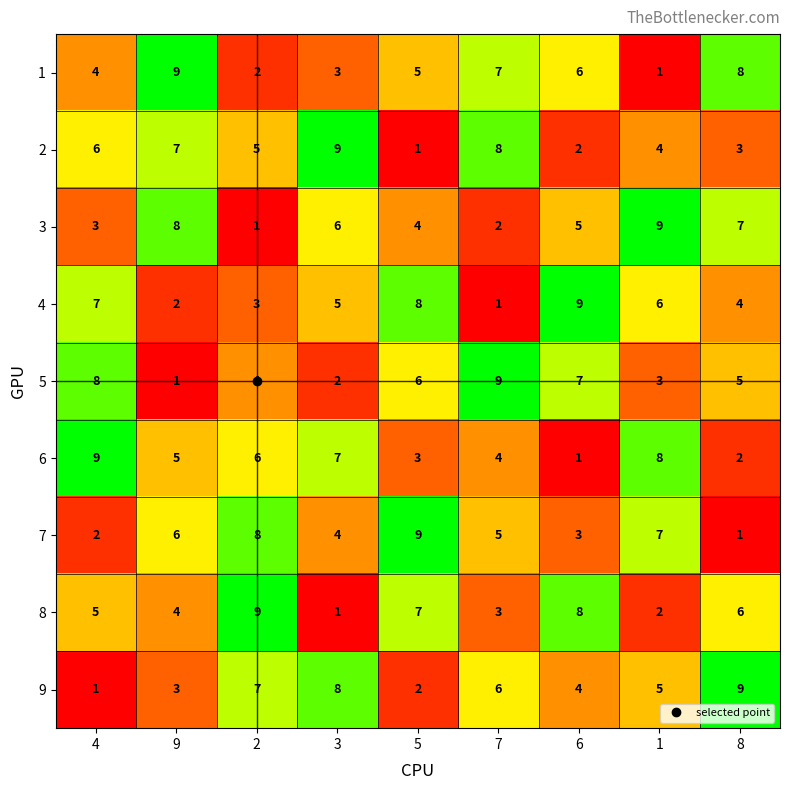

Is the value of 4 at 8 greater than the value of 7 at 2?

No